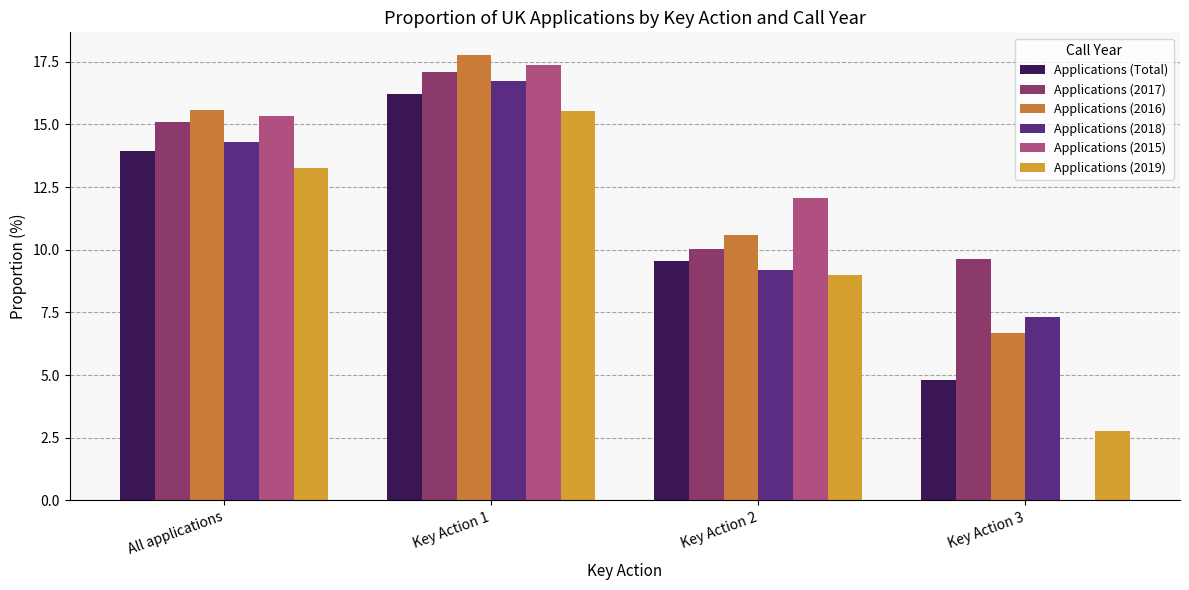

Reading right to left, what are all the values shown in this chart?

Applications (Total): 4.8	9.6	16.2	13.9
Applications (2017): 9.6	10.0	17.1	15.1
Applications (2016): 6.7	10.6	17.8	15.6
Applications (2018): 7.3	9.2	16.7	14.3
Applications (2015): 0.0	12.1	17.4	15.3
Applications (2019): 2.8	9.0	15.5	13.3